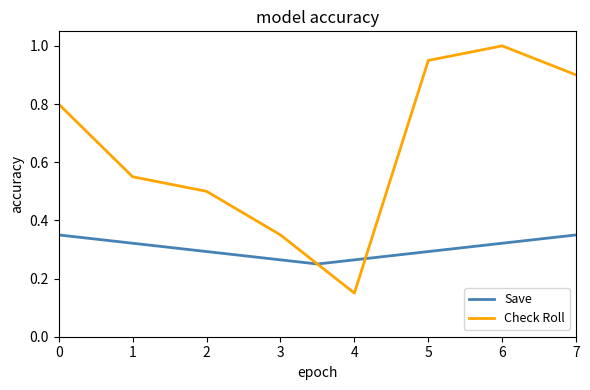

How many Save values are between 0 and 1?

3